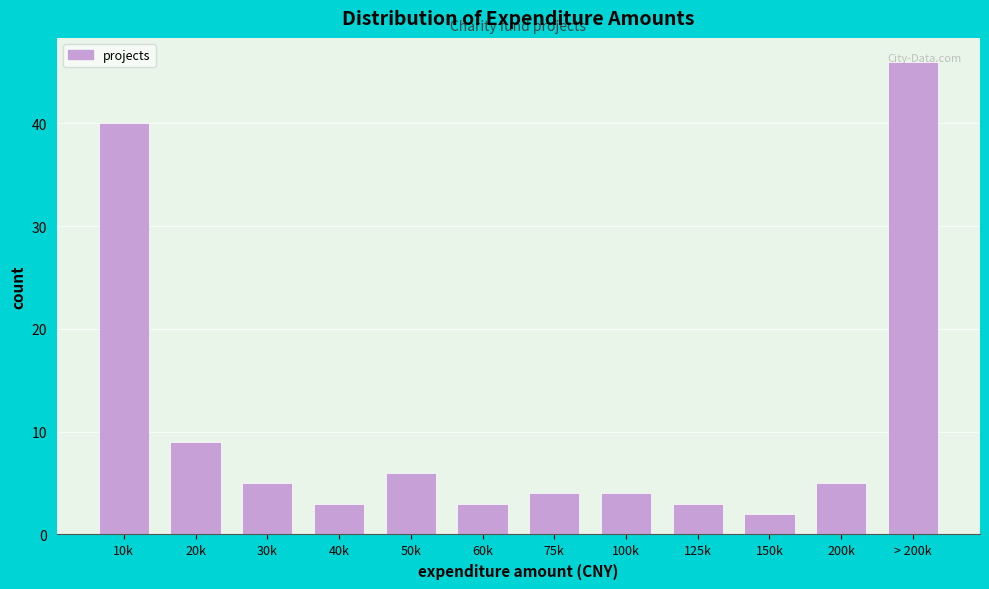

The value at 150k is 2. True or false?

True